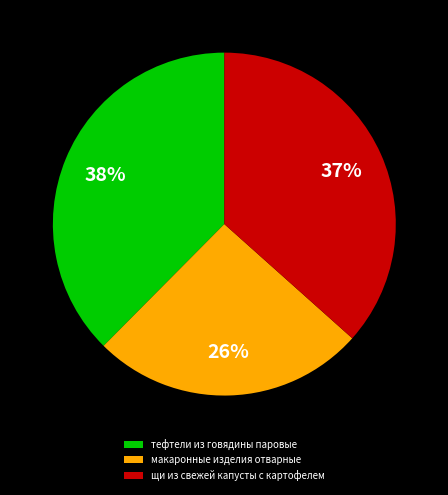

To the nearest percent, what percentage of the pie is щи из свежей капусты с картофелем?

37%